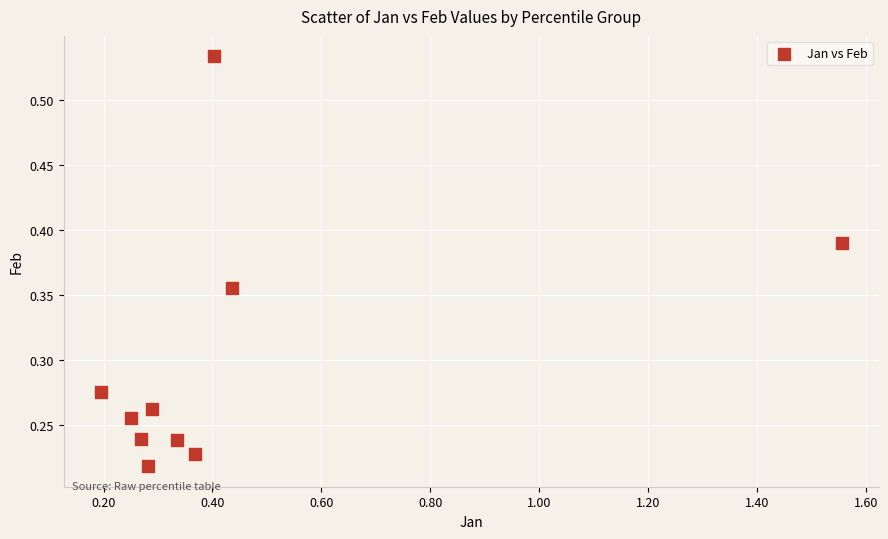

What is the range of X values (max minus min)?

1.4